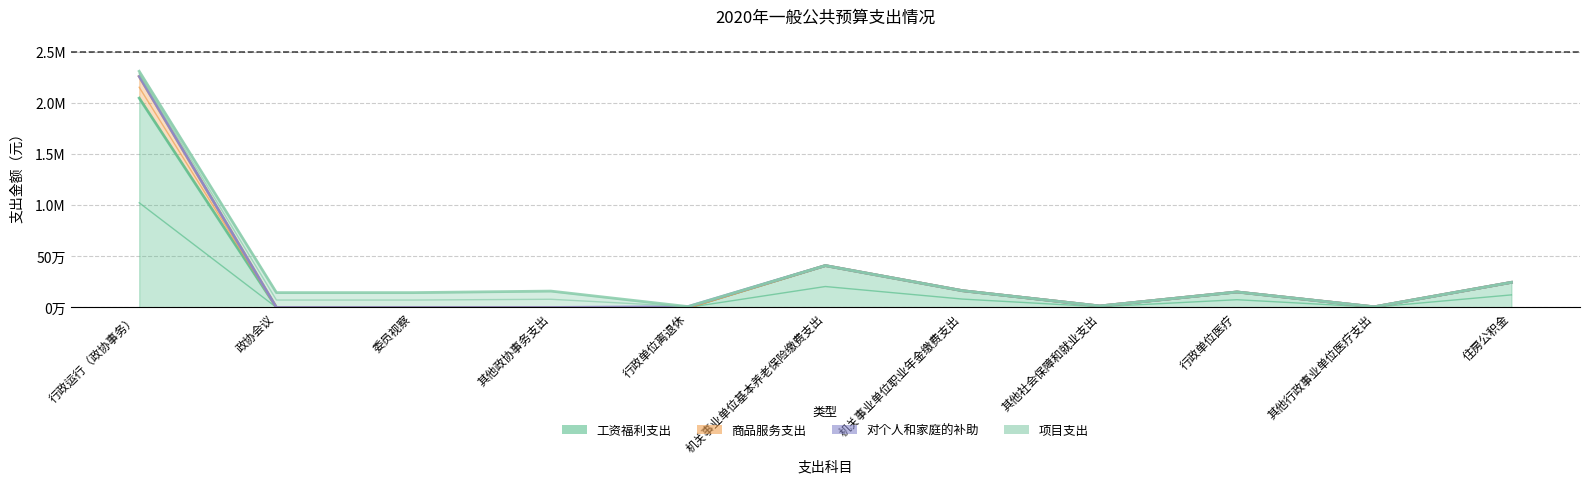

Which label corresponds to the largest value in the chart?

行政运行（政协事务）